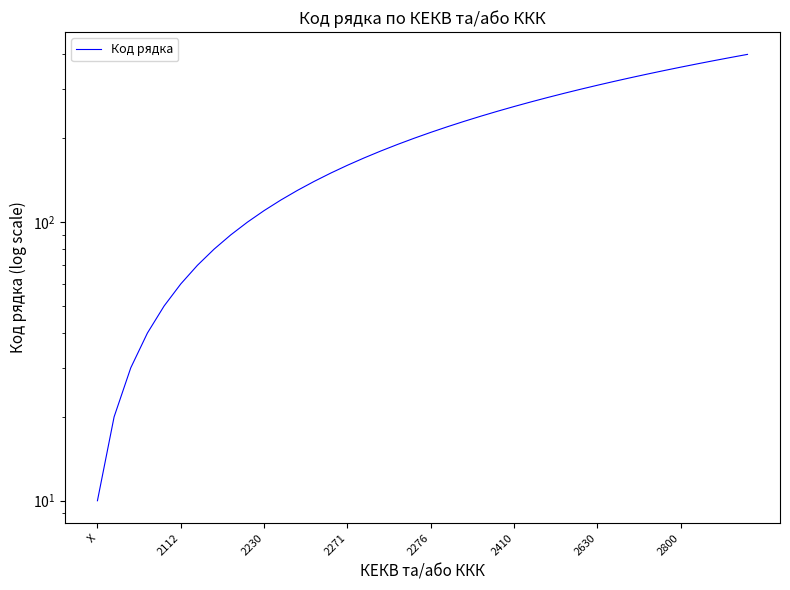

What is the value of the 30th point from the left?

300